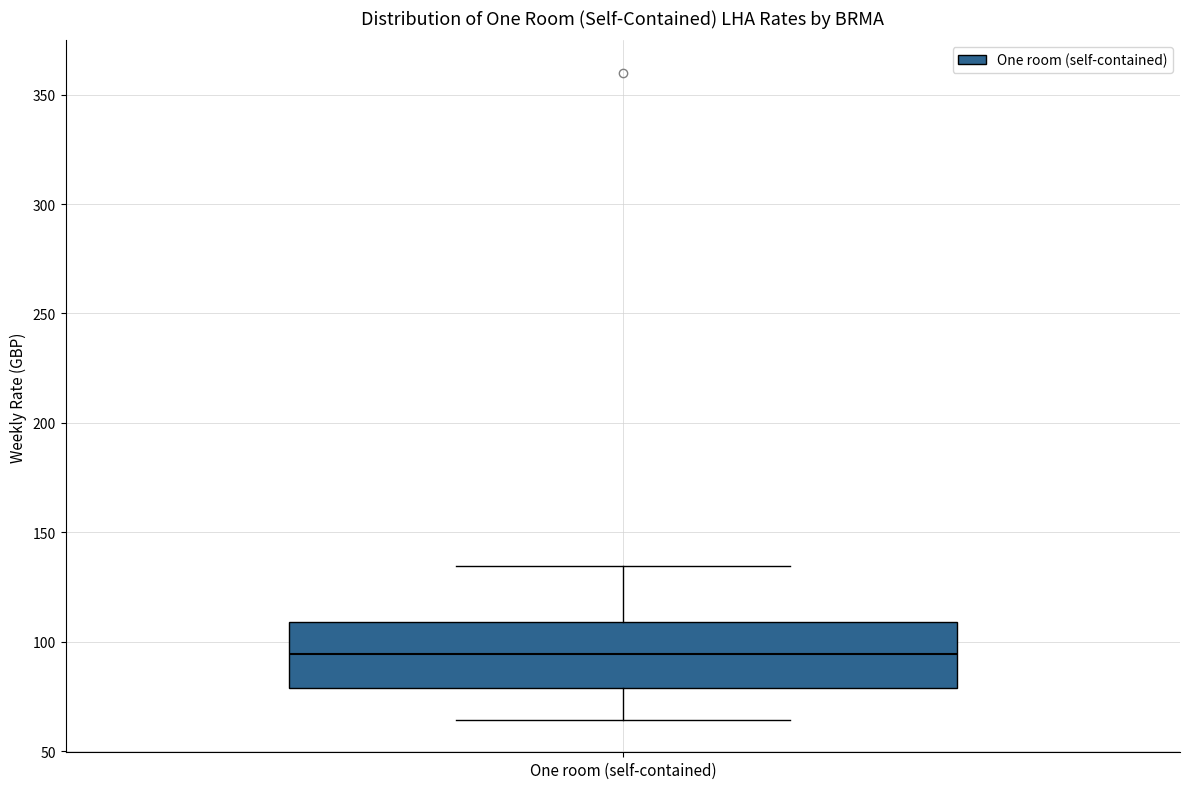

Transcribe this box plot: give where the median line is, the range the box spans, and where the two whiskers end, as read against the y-axis. The values are not printed on the chart, so give them approximately, as read against the axis.

median 95, box 80 to 110, whiskers 65 to 135